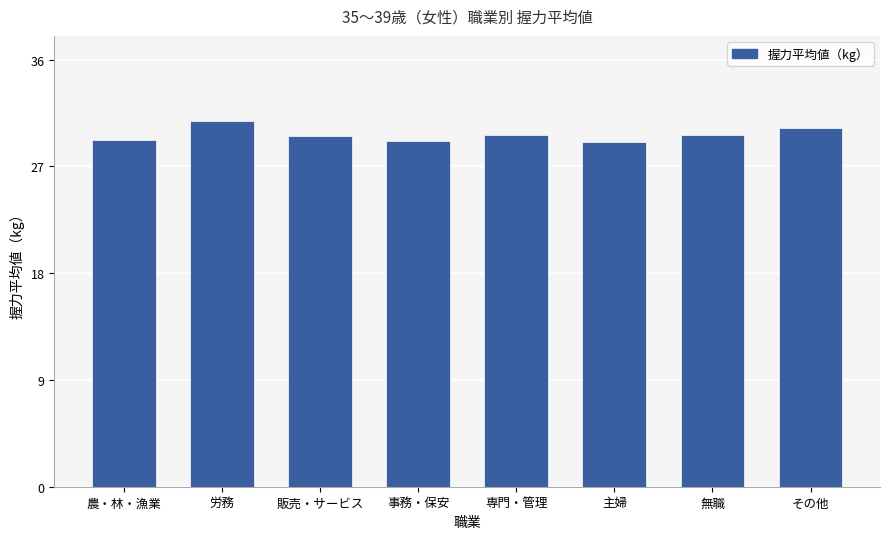

How many series are shown in this chart?

1